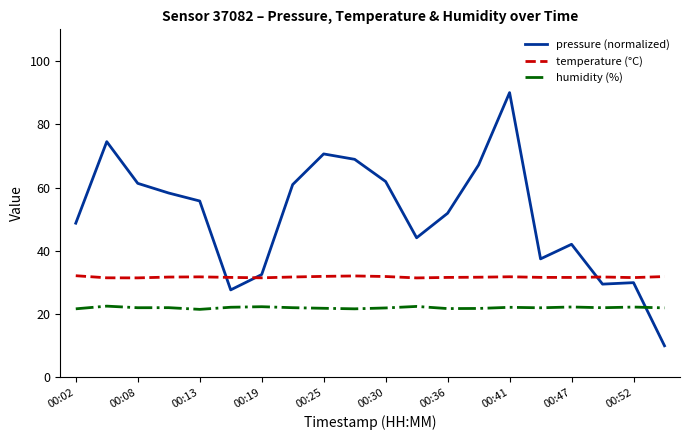

True or false: humidity (%) and pressure (normalized) cross at least once.

True